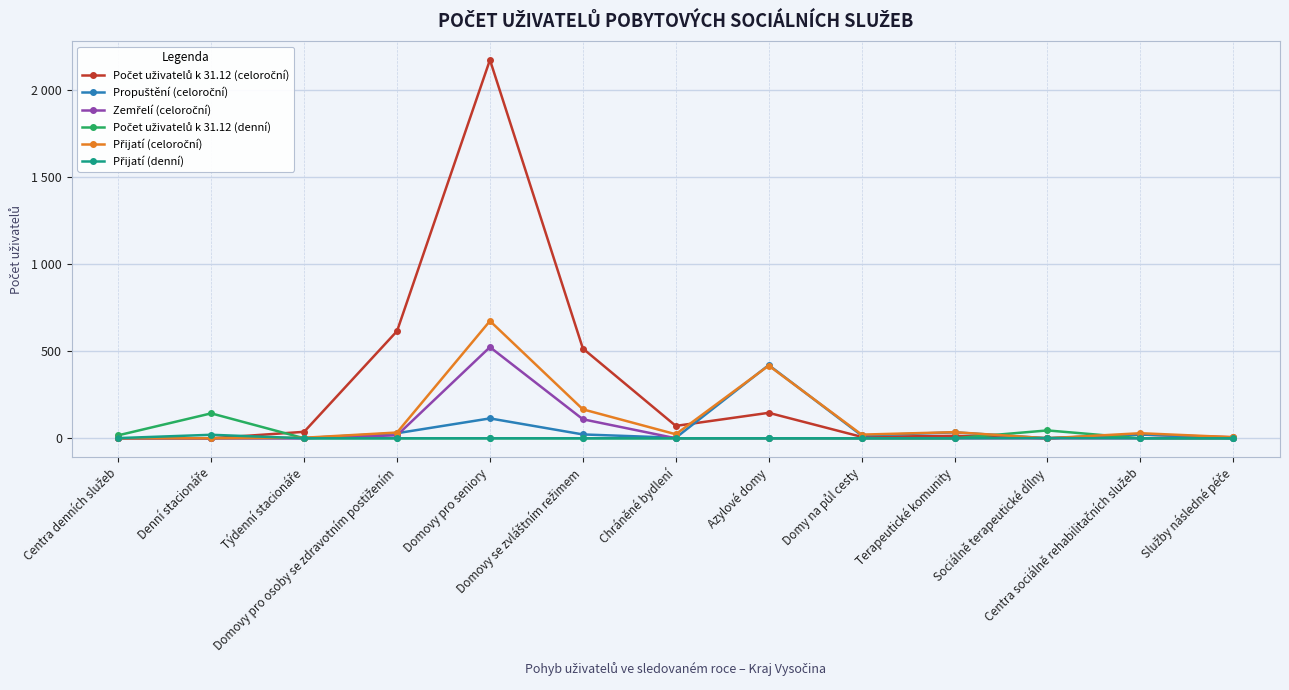

At Chráněné bydlení, list the series in order from smallest to largest.

Zemřelí (celoroční), Počet uživatelů k 31.12 (denní), Přijatí (denní), Propuštění (celoroční), Přijatí (celoroční), Počet uživatelů k 31.12 (celoroční)